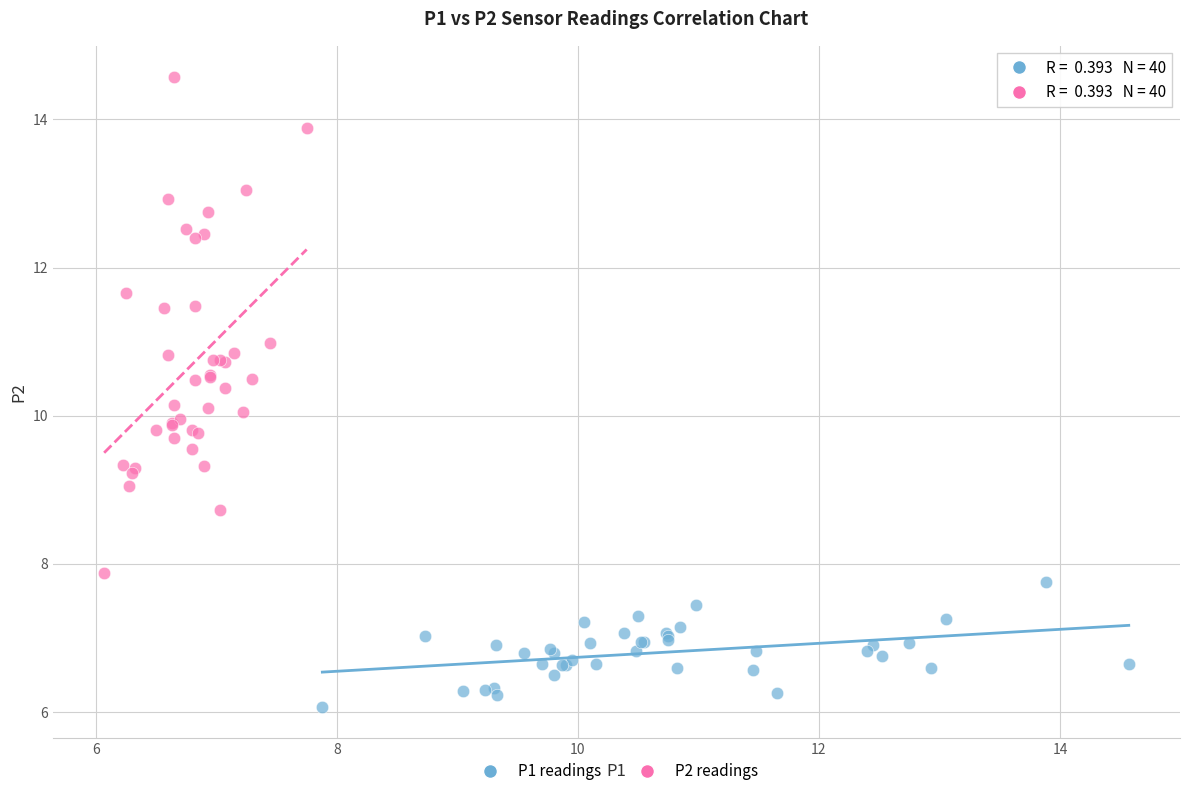

Which series reaches the minimum Y coordinate?

P1 readings